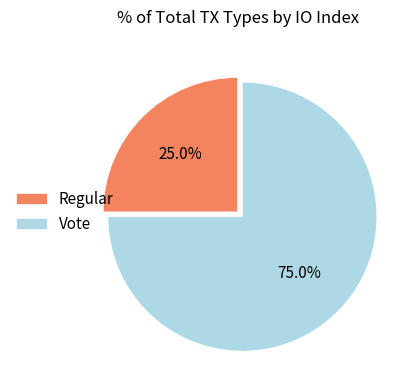

To the nearest percent, what percentage of the pie is Regular?

25%